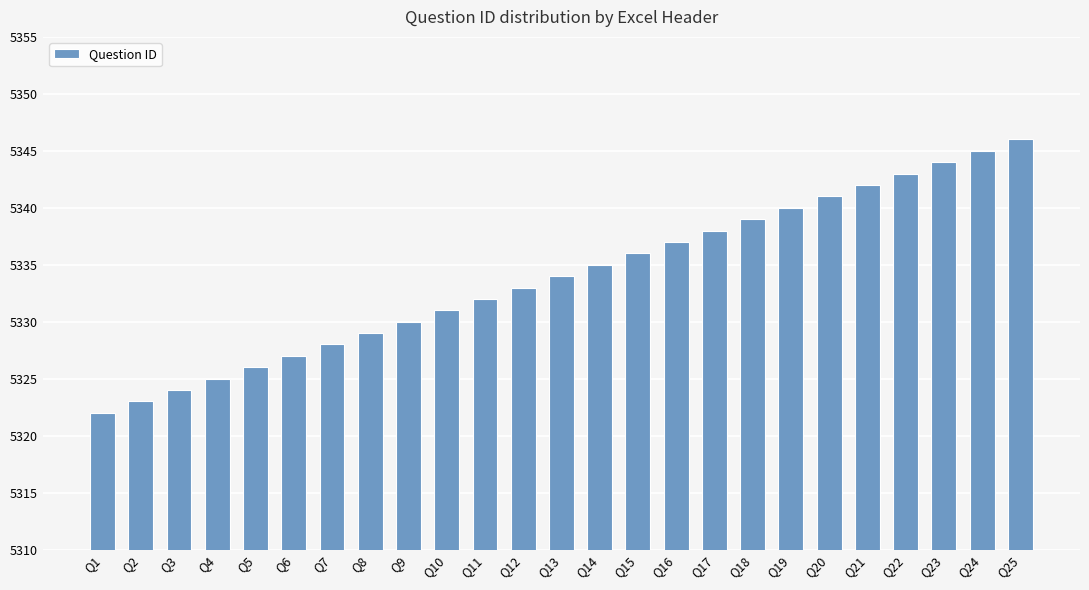

True or false: the data shows 1434 at Q6.

False